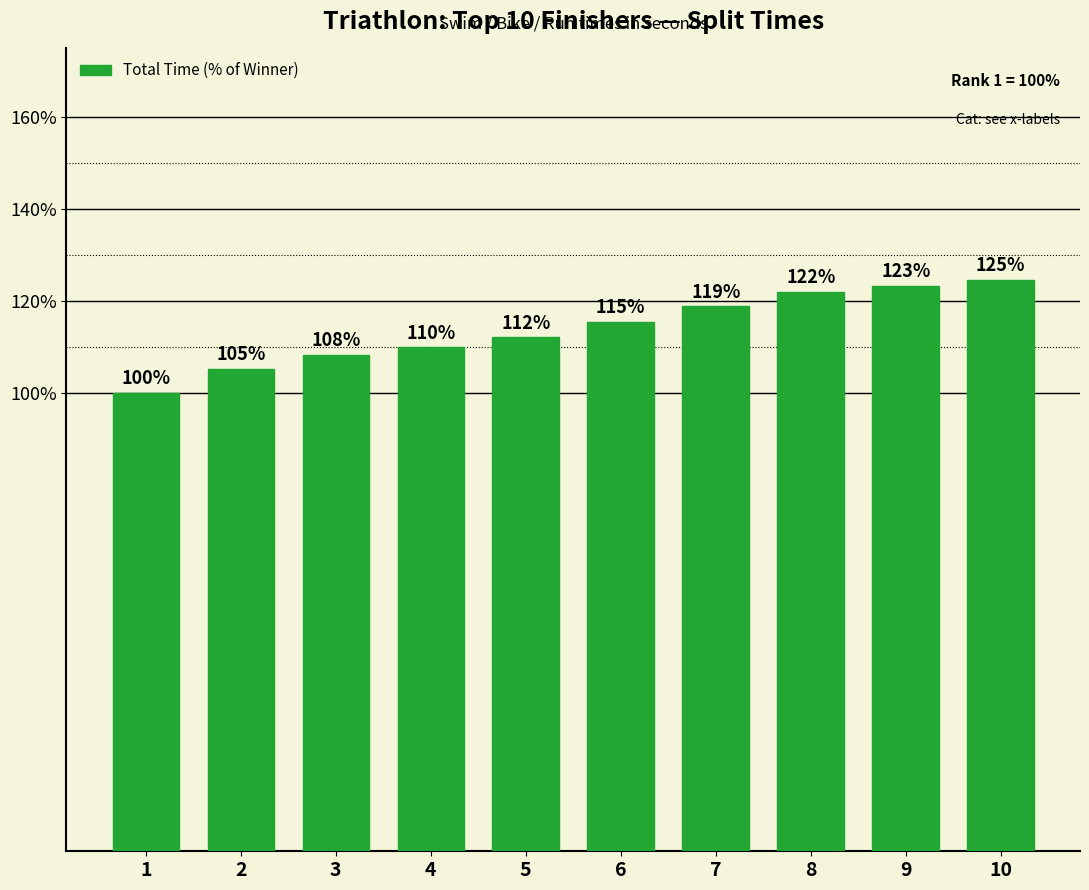

What is the value of the 10th bar from the left?

124.6